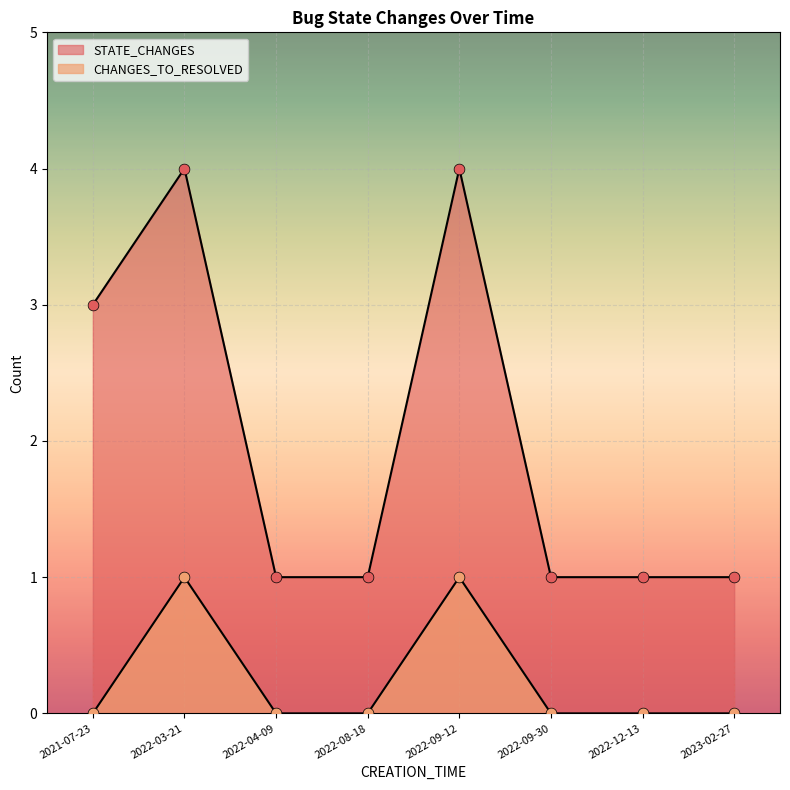

At how many categories does at least one series exceed 0?

8